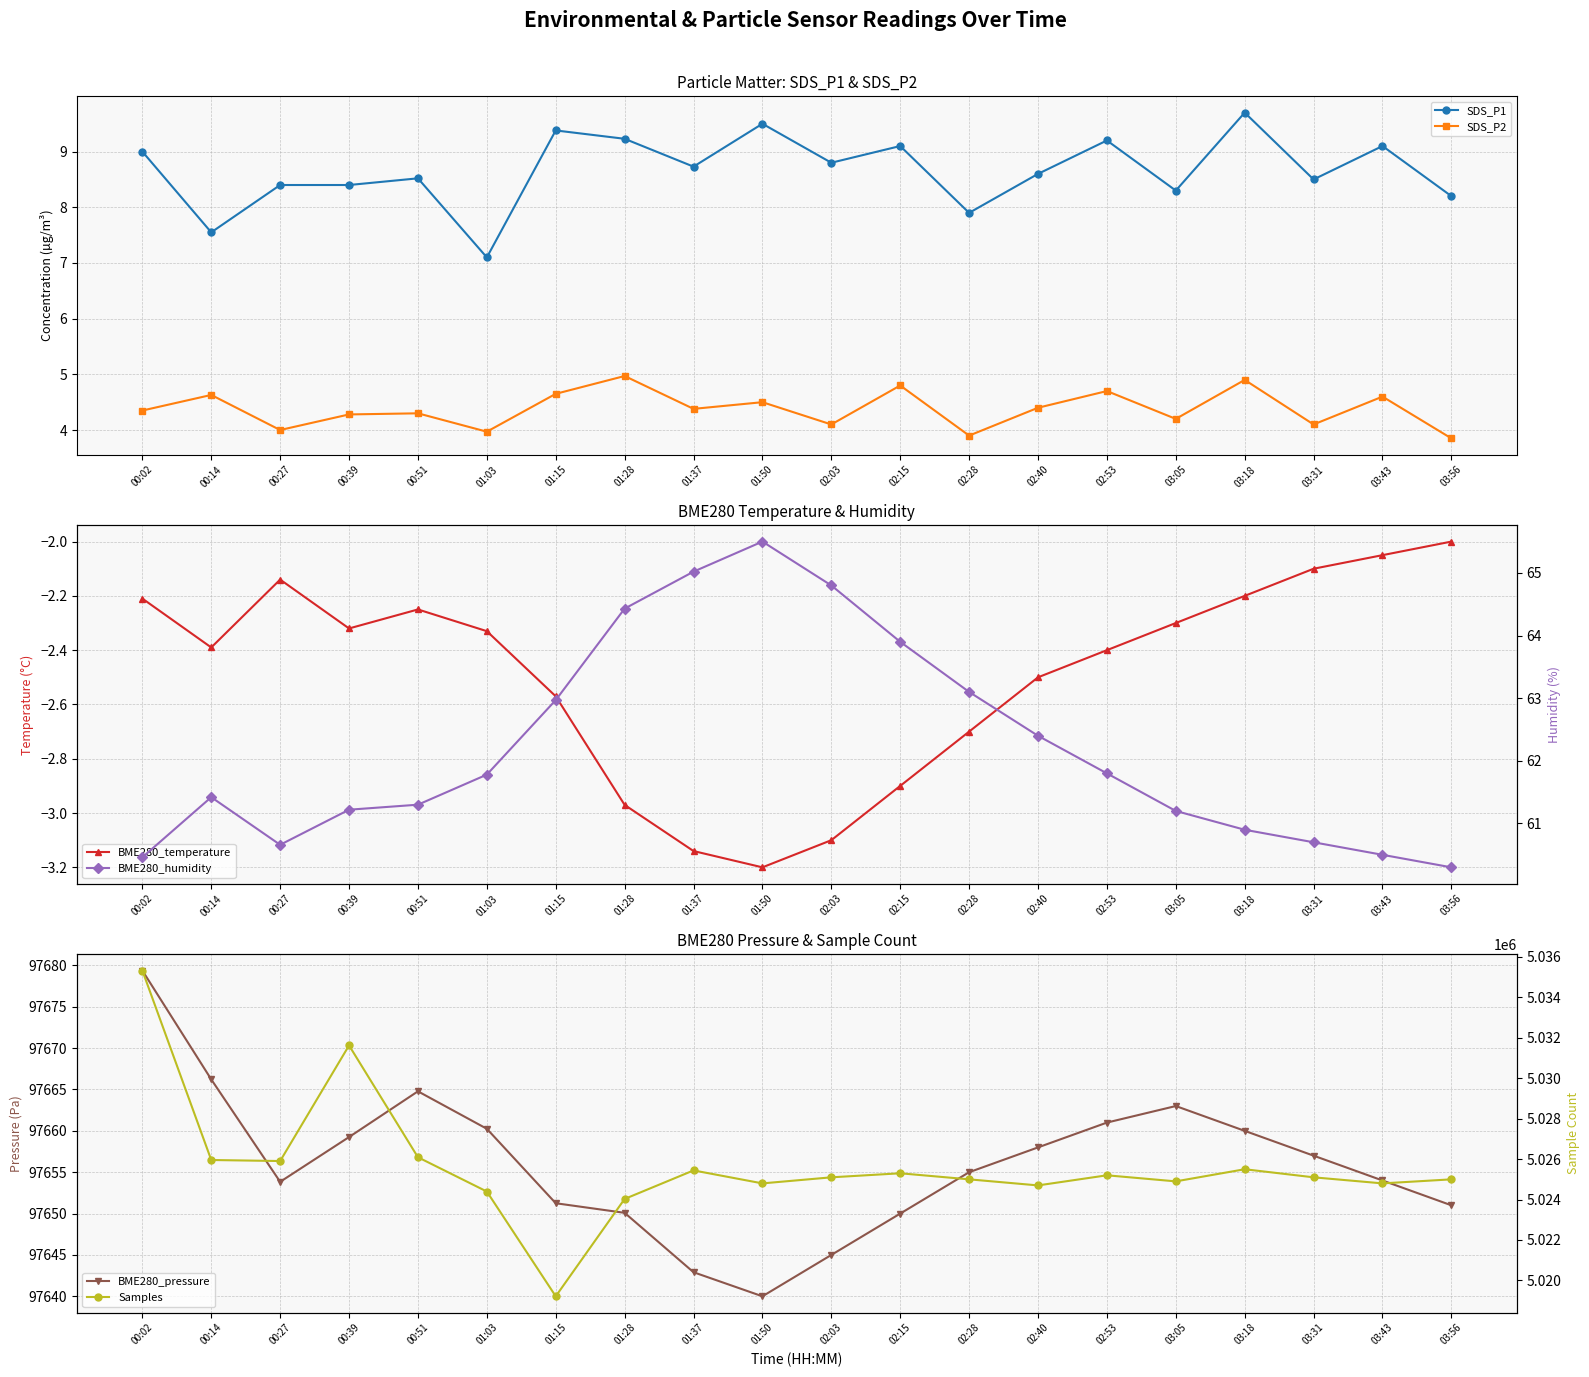

Which series has the widest spread of values?

Samples